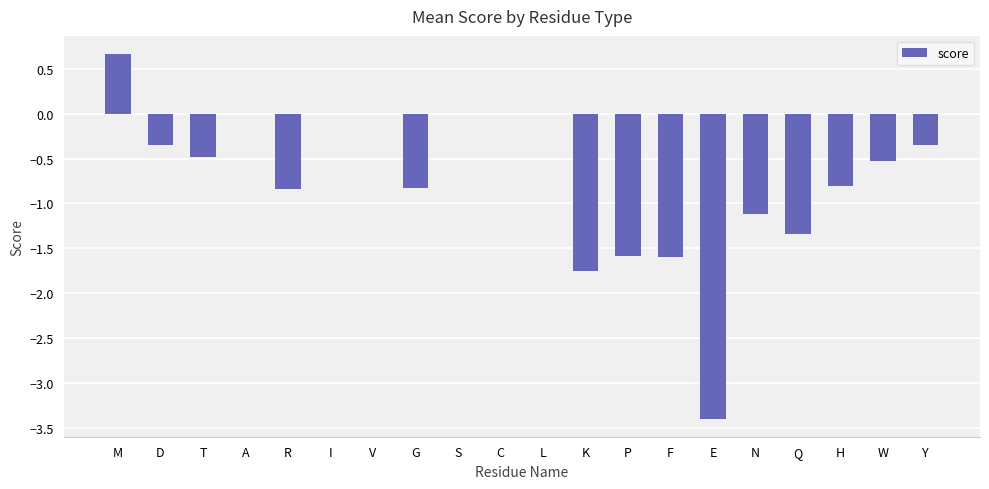

Does the chart contain stacked bars?

No